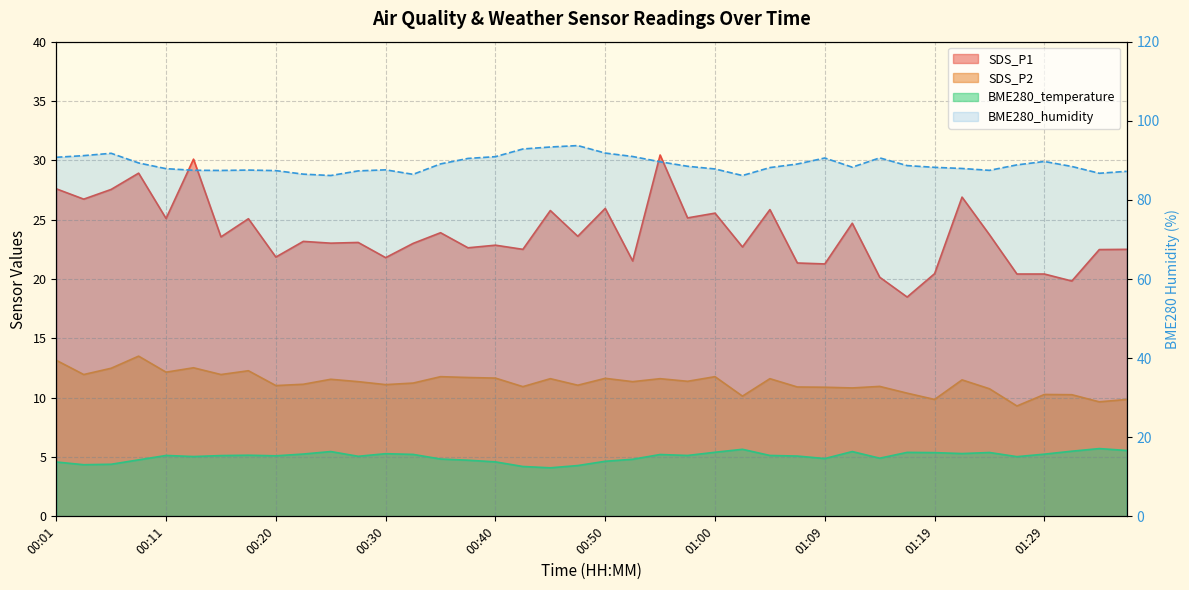

Which series has the widest spread of values?

SDS_P1